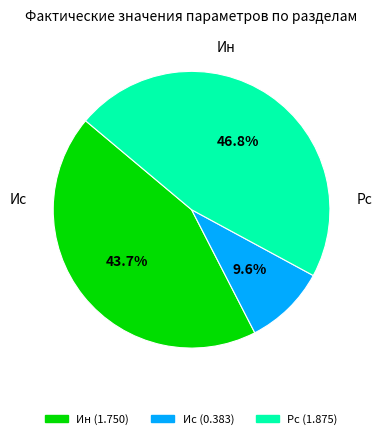

How many slices are in this pie chart?

3